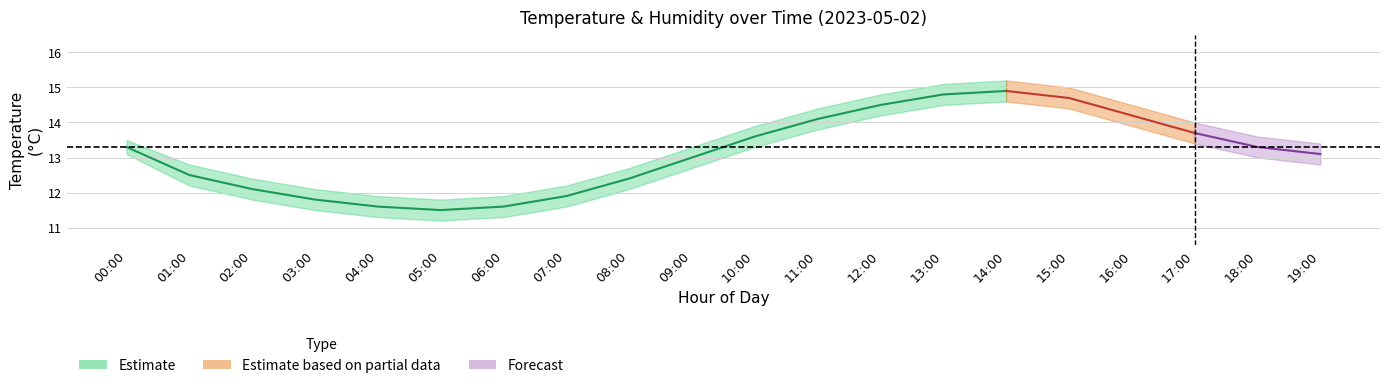

Count the number of values greater than 12.

10